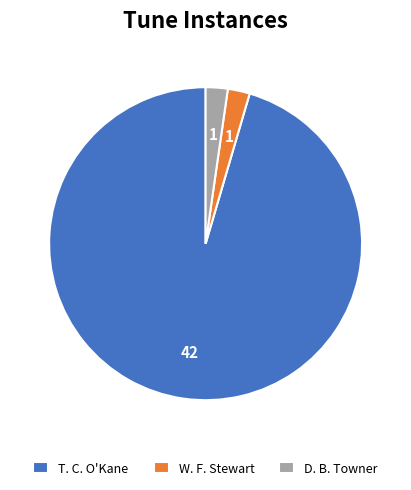

How many segments does this pie chart have?

3